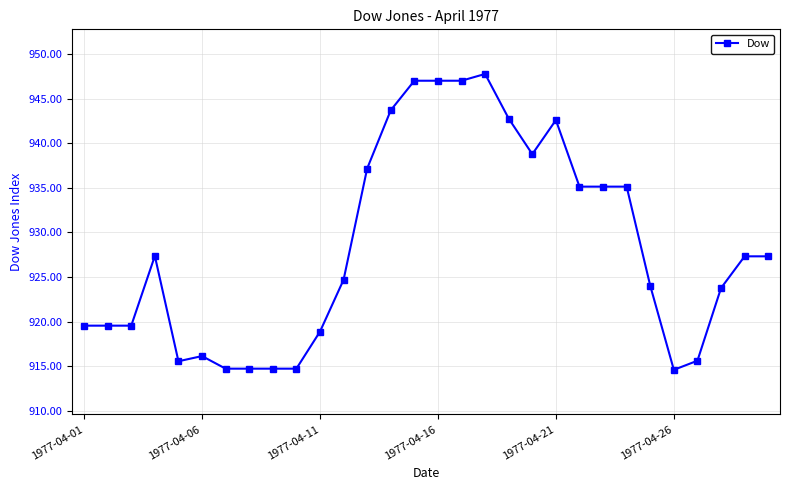

True or false: the data has more than 2 interior local peaks.

True